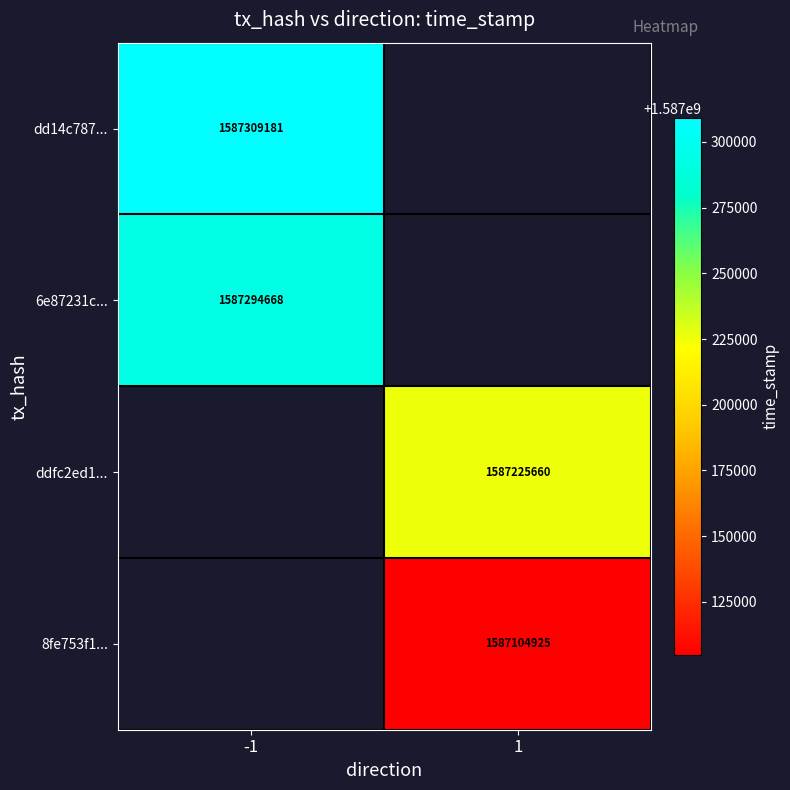

True or false: dd14c787... has a value of 1587309181 at -1.

True